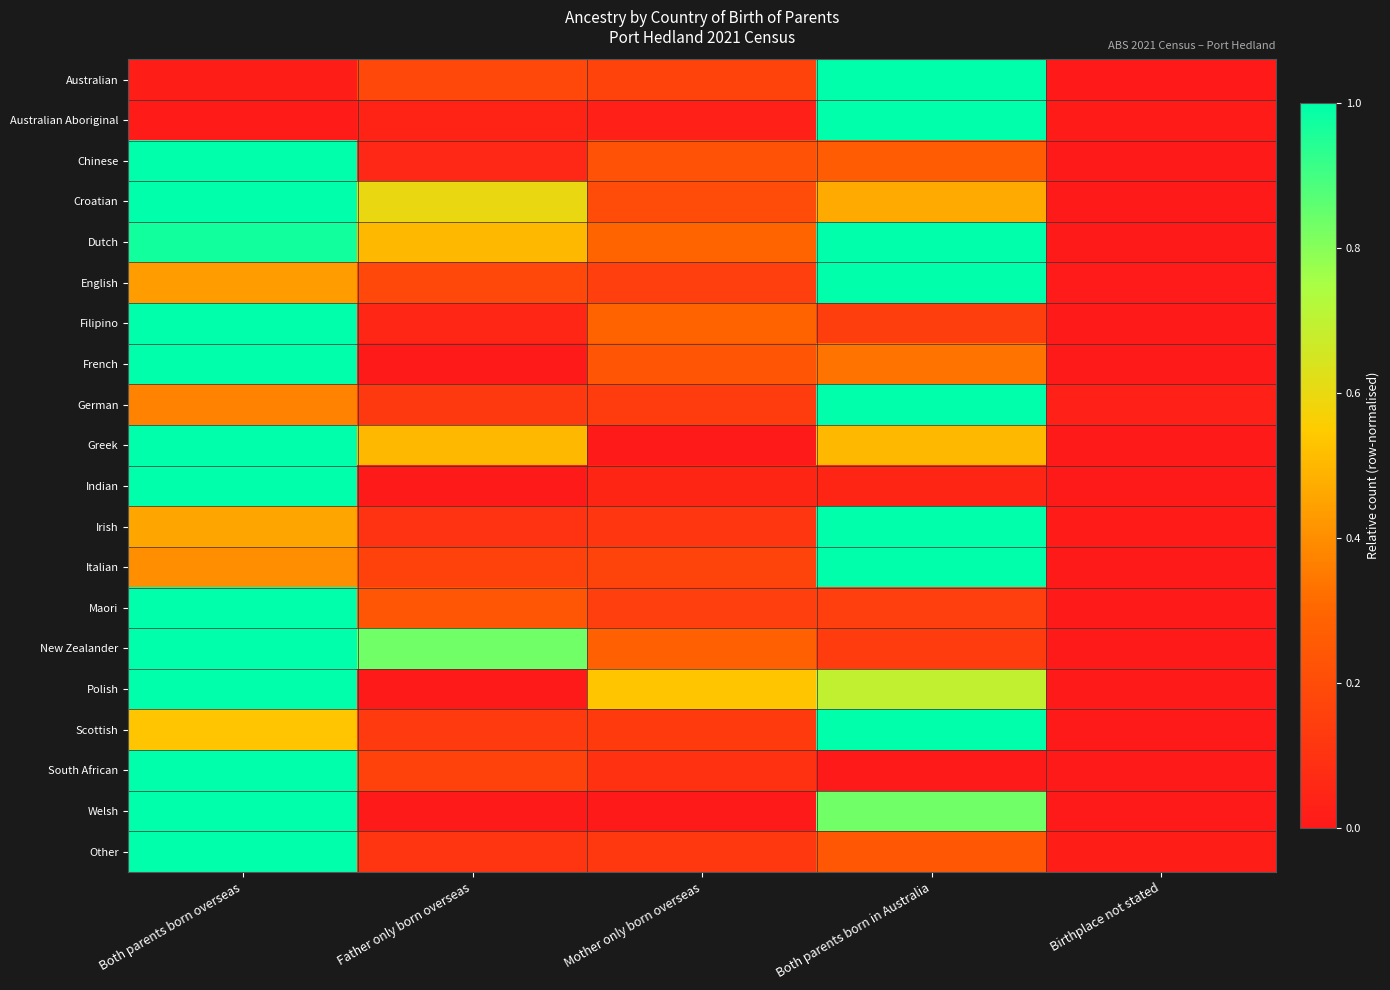

Reading left to right, list all the values displayed in this chart.

Australian: Both parents born overseas=0.0	Father only born overseas=0.2	Mother only born overseas=0.2	Both parents born in Australia=1.0	Birthplace not stated=0.0
Australian Aboriginal: Both parents born overseas=0.0	Father only born overseas=0.0	Mother only born overseas=0.0	Both parents born in Australia=1.0	Birthplace not stated=0.0
Chinese: Both parents born overseas=1.0	Father only born overseas=0.1	Mother only born overseas=0.2	Both parents born in Australia=0.3	Birthplace not stated=0.0
Croatian: Both parents born overseas=1.0	Father only born overseas=0.6	Mother only born overseas=0.2	Both parents born in Australia=0.5	Birthplace not stated=0.0
Dutch: Both parents born overseas=1.0	Father only born overseas=0.5	Mother only born overseas=0.3	Both parents born in Australia=1.0	Birthplace not stated=0.0
English: Both parents born overseas=0.4	Father only born overseas=0.2	Mother only born overseas=0.1	Both parents born in Australia=1.0	Birthplace not stated=0.0
Filipino: Both parents born overseas=1.0	Father only born overseas=0.1	Mother only born overseas=0.3	Both parents born in Australia=0.1	Birthplace not stated=0.0
French: Both parents born overseas=1.0	Father only born overseas=0.0	Mother only born overseas=0.2	Both parents born in Australia=0.3	Birthplace not stated=0.0
German: Both parents born overseas=0.4	Father only born overseas=0.1	Mother only born overseas=0.1	Both parents born in Australia=1.0	Birthplace not stated=0.0
Greek: Both parents born overseas=1.0	Father only born overseas=0.5	Mother only born overseas=0.0	Both parents born in Australia=0.5	Birthplace not stated=0.0
Indian: Both parents born overseas=1.0	Father only born overseas=0.0	Mother only born overseas=0.0	Both parents born in Australia=0.0	Birthplace not stated=0.0
Irish: Both parents born overseas=0.5	Father only born overseas=0.1	Mother only born overseas=0.1	Both parents born in Australia=1.0	Birthplace not stated=0.0
Italian: Both parents born overseas=0.4	Father only born overseas=0.2	Mother only born overseas=0.2	Both parents born in Australia=1.0	Birthplace not stated=0.0
Maori: Both parents born overseas=1.0	Father only born overseas=0.2	Mother only born overseas=0.1	Both parents born in Australia=0.1	Birthplace not stated=0.0
New Zealander: Both parents born overseas=1.0	Father only born overseas=0.8	Mother only born overseas=0.3	Both parents born in Australia=0.1	Birthplace not stated=0.0
Polish: Both parents born overseas=1.0	Father only born overseas=0.0	Mother only born overseas=0.5	Both parents born in Australia=0.7	Birthplace not stated=0.0
Scottish: Both parents born overseas=0.5	Father only born overseas=0.1	Mother only born overseas=0.1	Both parents born in Australia=1.0	Birthplace not stated=0.0
South African: Both parents born overseas=1.0	Father only born overseas=0.2	Mother only born overseas=0.1	Both parents born in Australia=0.0	Birthplace not stated=0.0
Welsh: Both parents born overseas=1.0	Father only born overseas=0.0	Mother only born overseas=0.0	Both parents born in Australia=0.8	Birthplace not stated=0.0
Other: Both parents born overseas=1.0	Father only born overseas=0.1	Mother only born overseas=0.1	Both parents born in Australia=0.2	Birthplace not stated=0.0